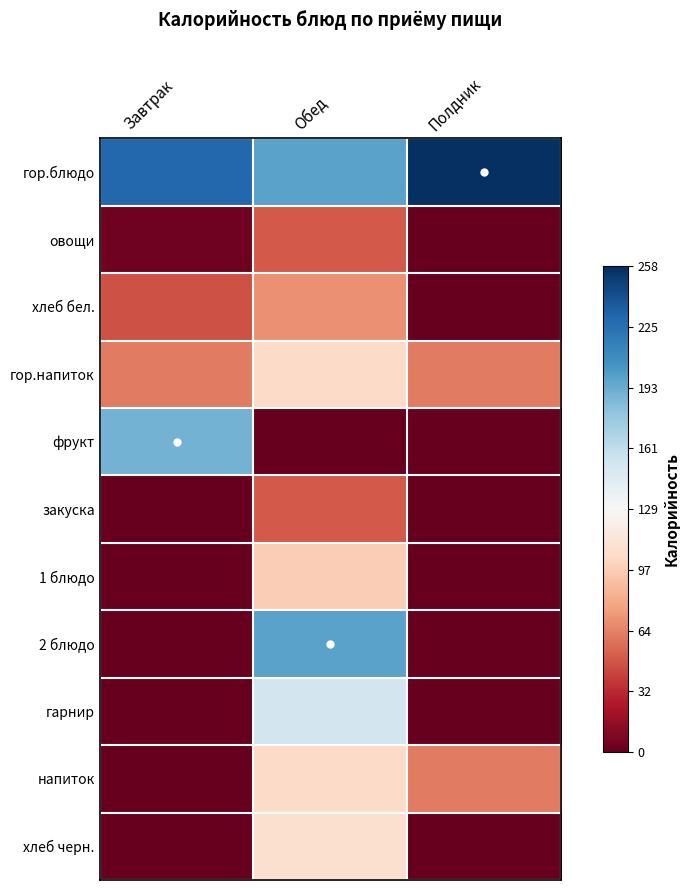

Which series changed the most between Завтрак and Обед?

2 блюдо